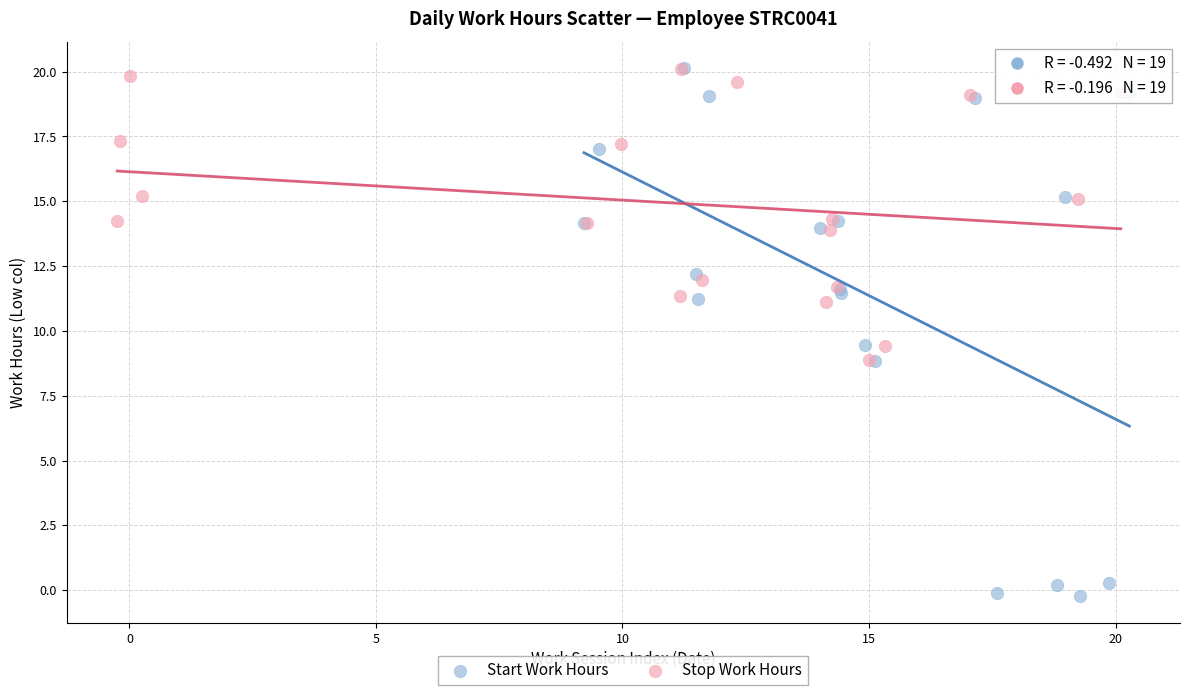

Which series has the widest spread of Y values?

Start Work Hours